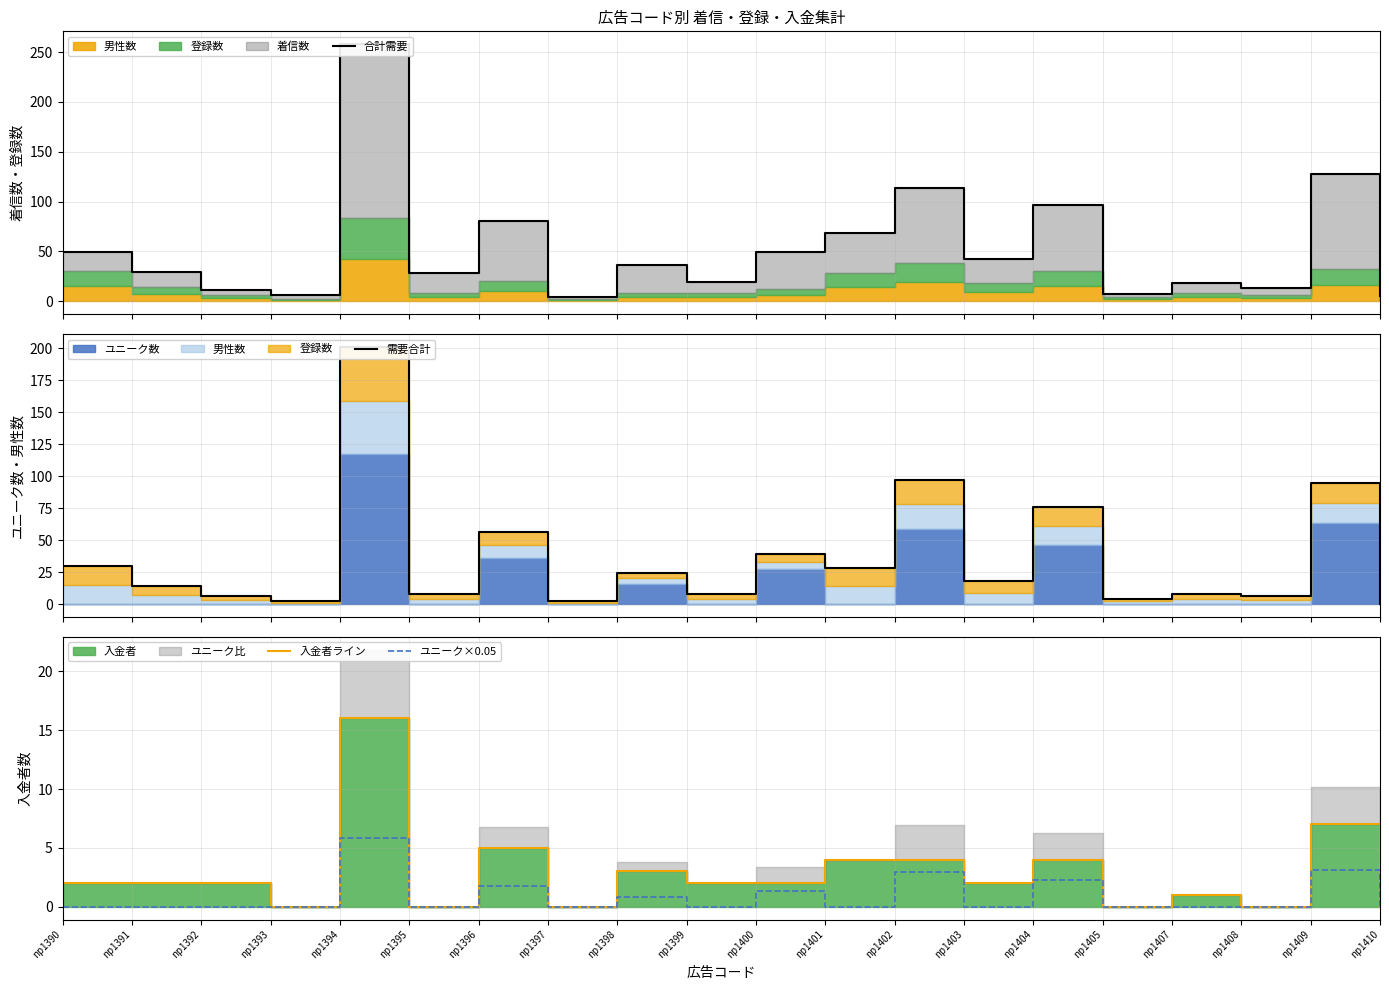

Which label corresponds to the smallest value in the chart?

np1410